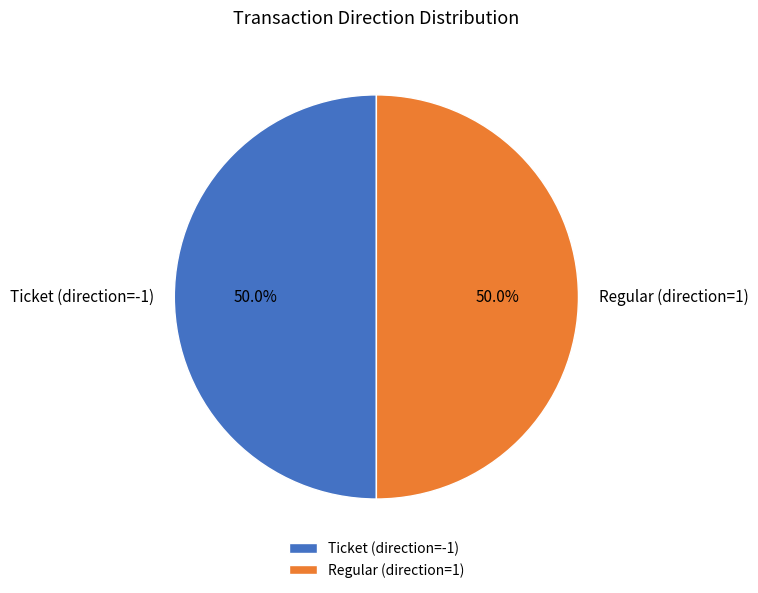

Is the sum of Ticket (direction=-1) and Regular (direction=1) greater than half?

Yes